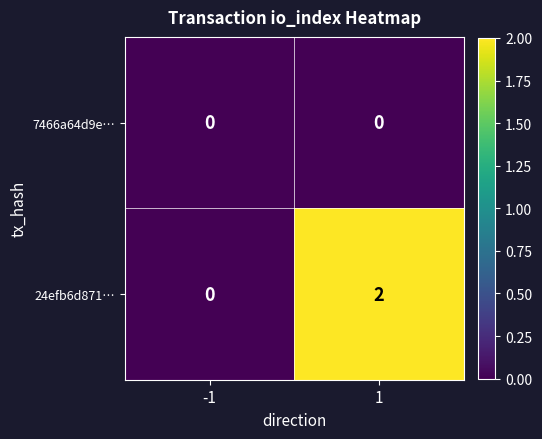

At how many categories does at least one series exceed 1?

1